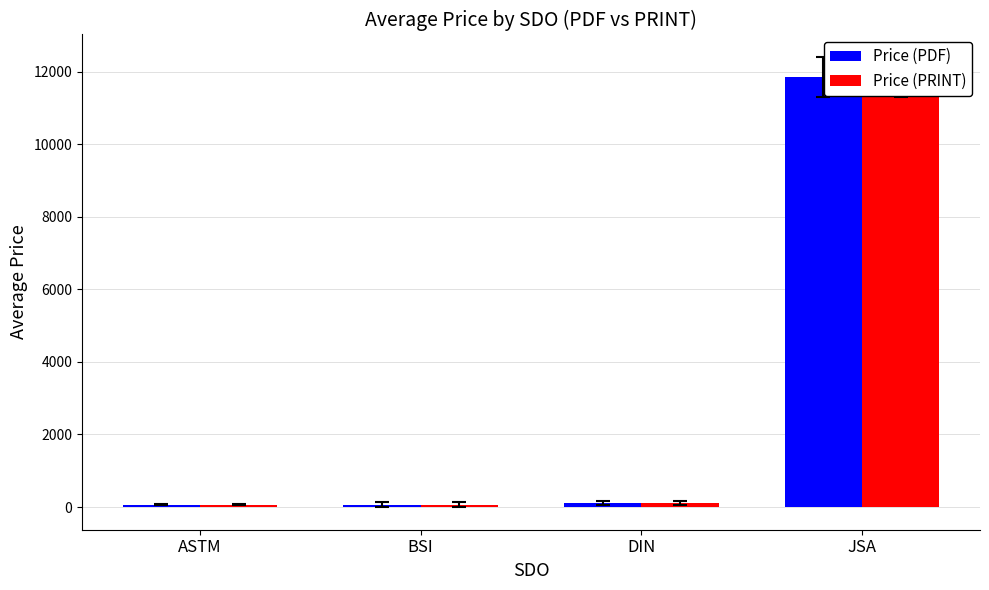

At JSA, list the series in order from largest to smallest.

Price (PDF), Price (PRINT)